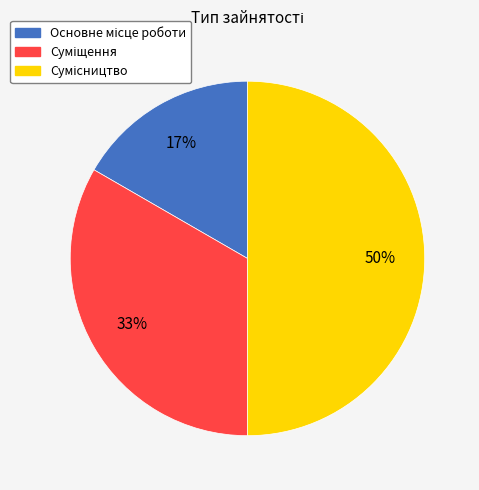

To the nearest percent, what is the average slice percentage?

33%